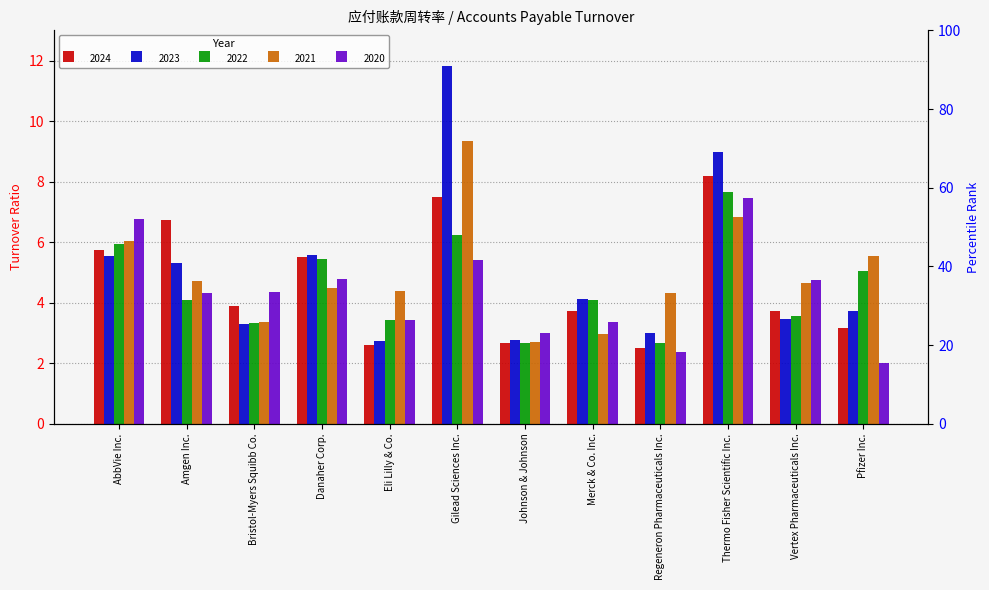

What is the difference between the 2024 values at Danaher Corp. and Gilead Sciences Inc.?

2.0